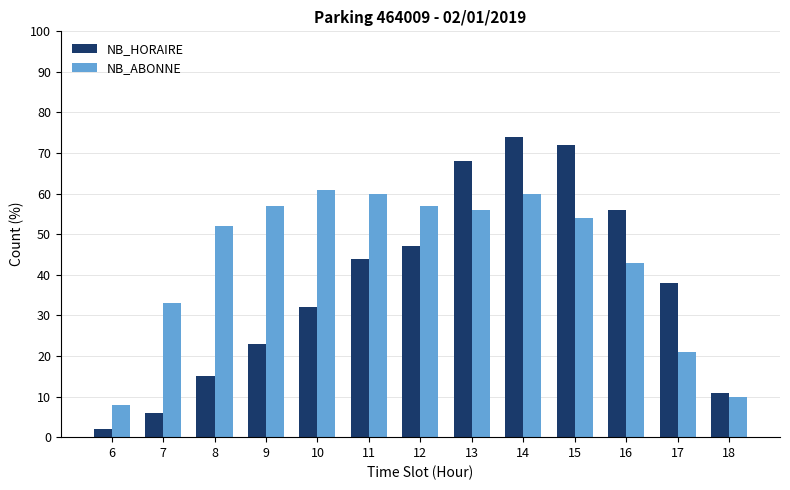

Is it true that NB_HORAIRE equals 32 at 10?

True